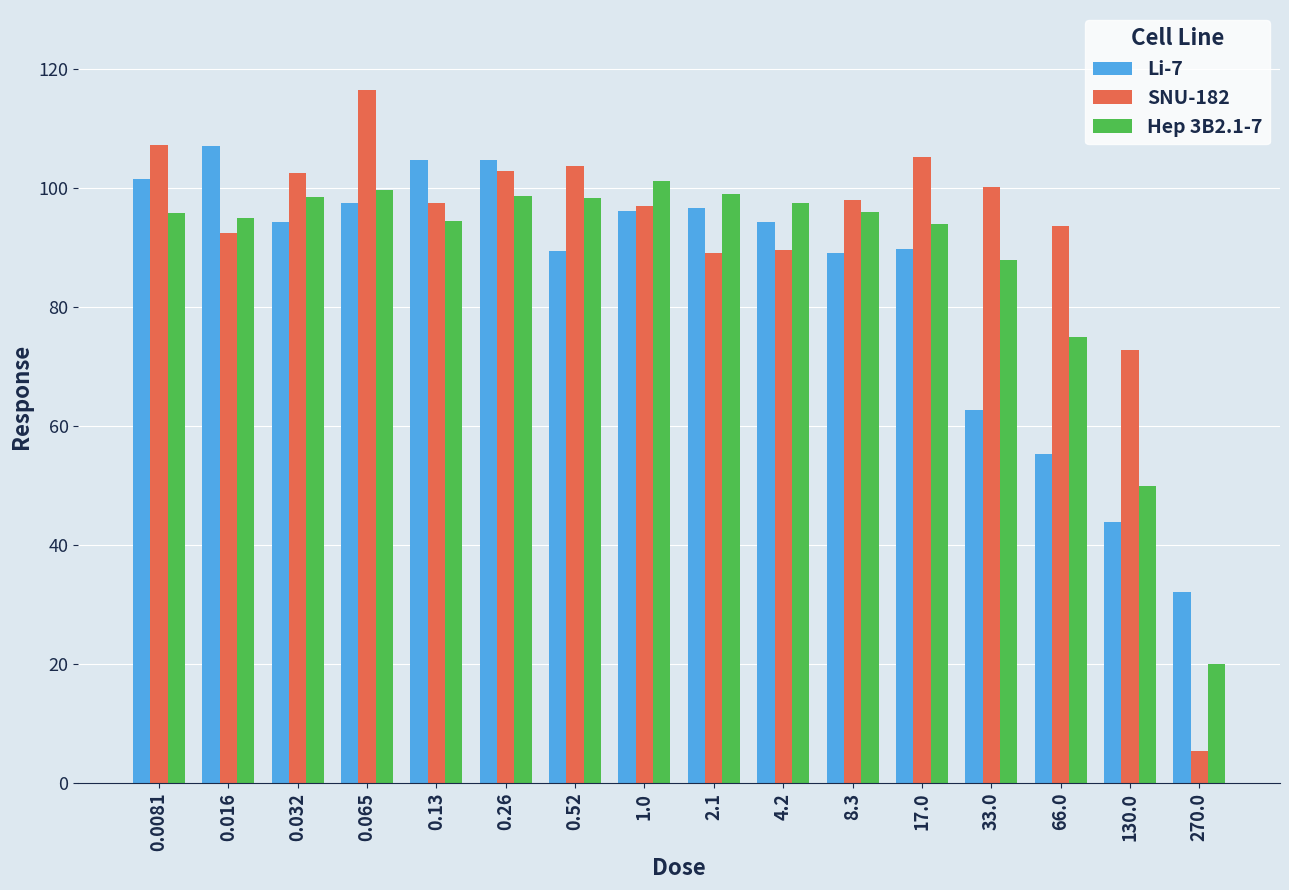

What is the sum of all SNU-182 values?

1474.4